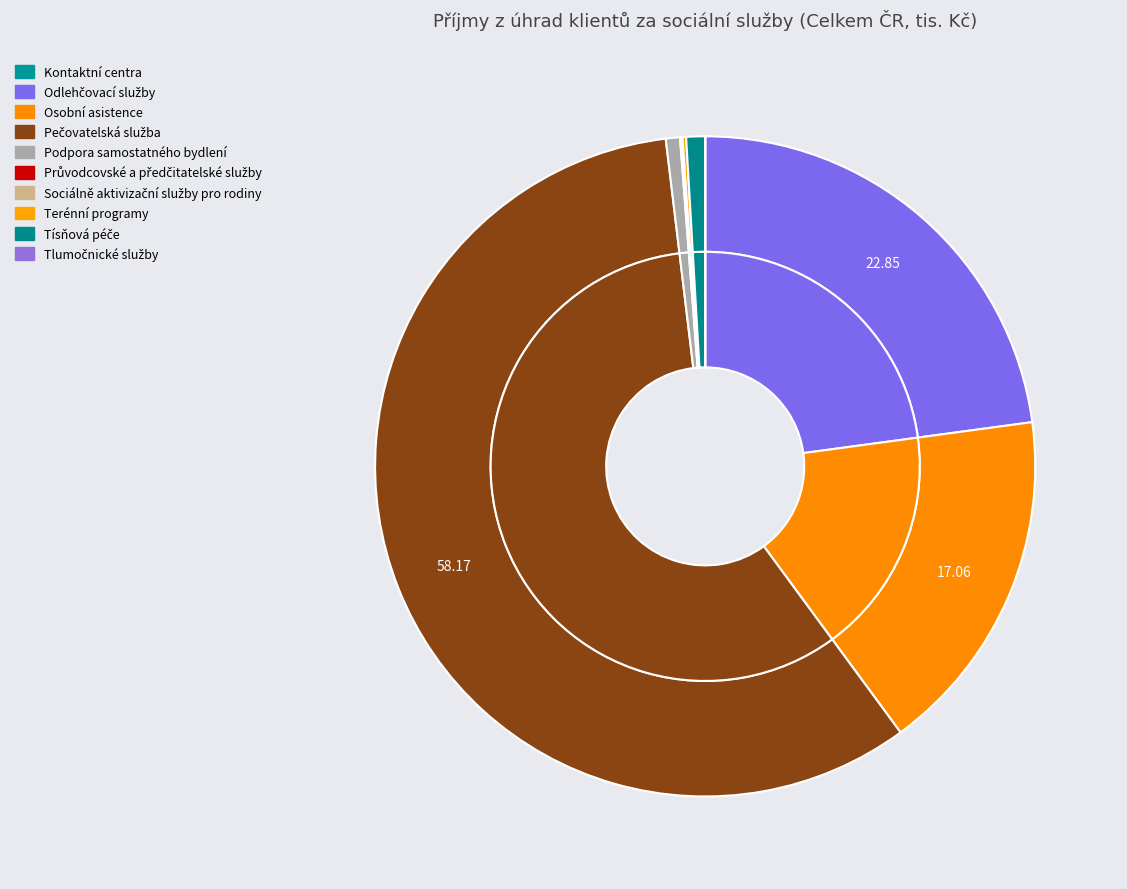

How many slices are in this pie chart?

11